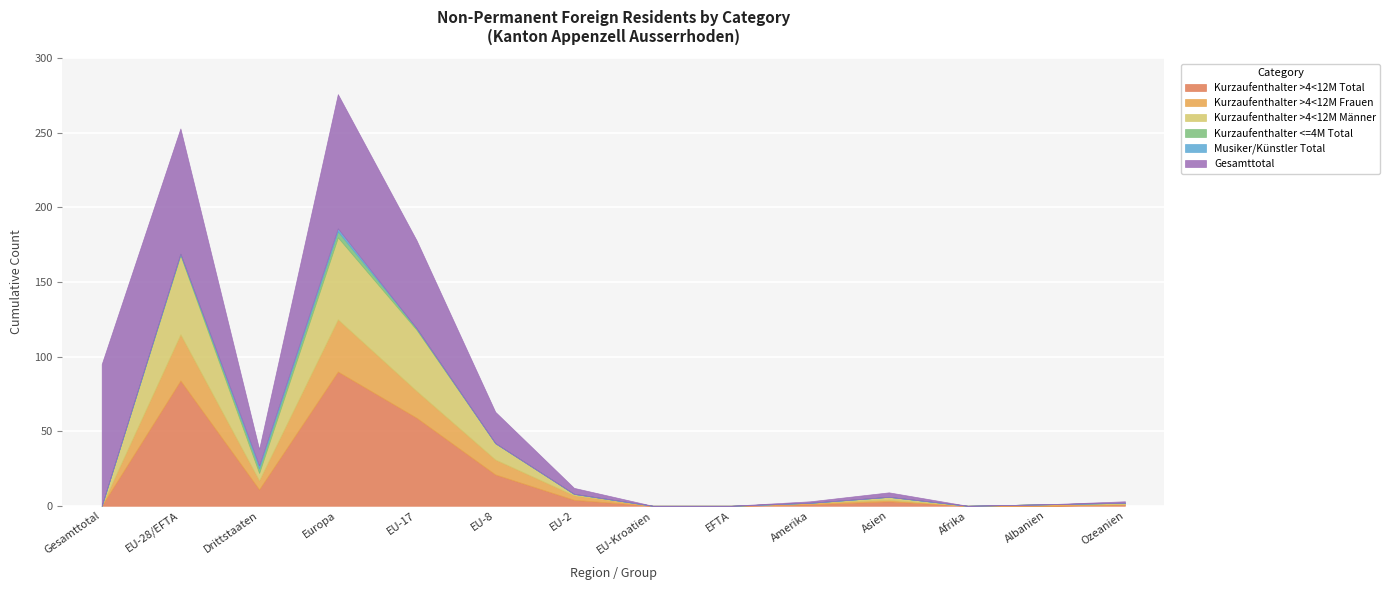

Which series has the largest range (max minus min)?

Gesamttotal